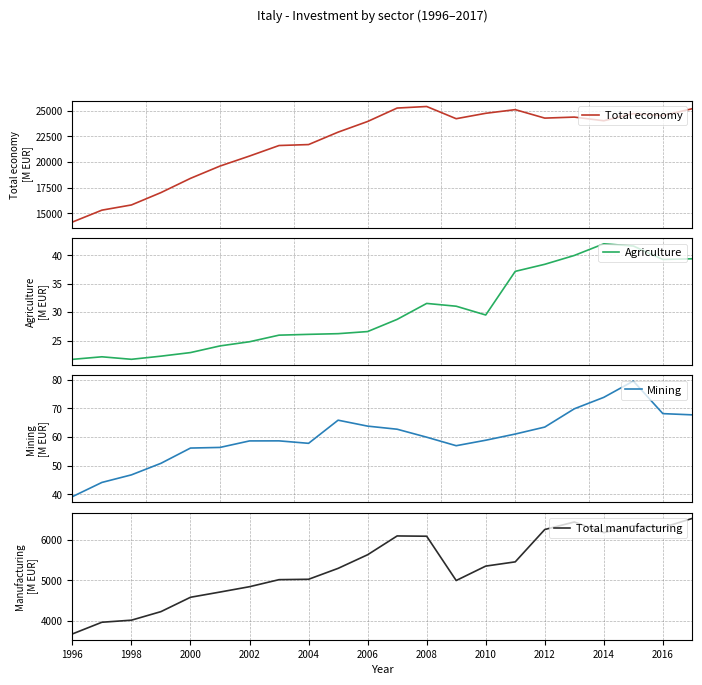

True or false: Total manufacturing and Agriculture cross at least once.

False